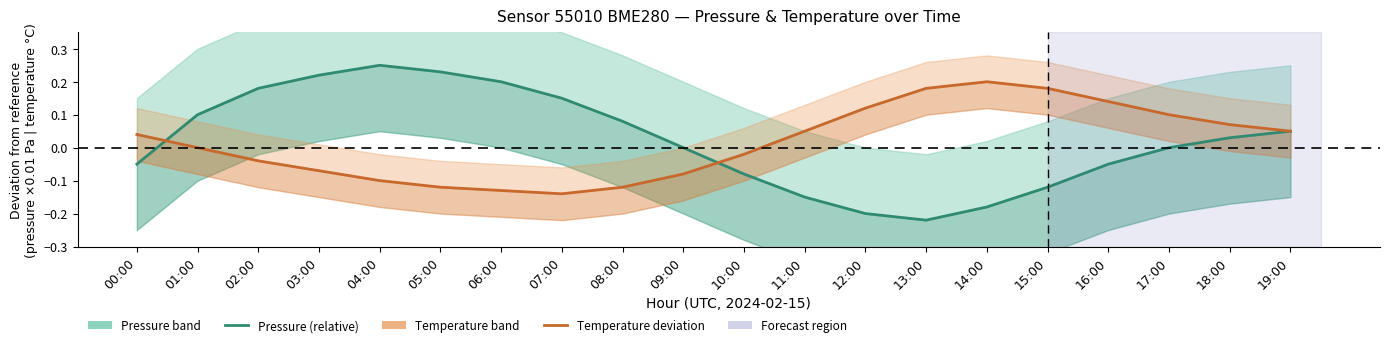

What is the label of the 13th point from the left?

12:00